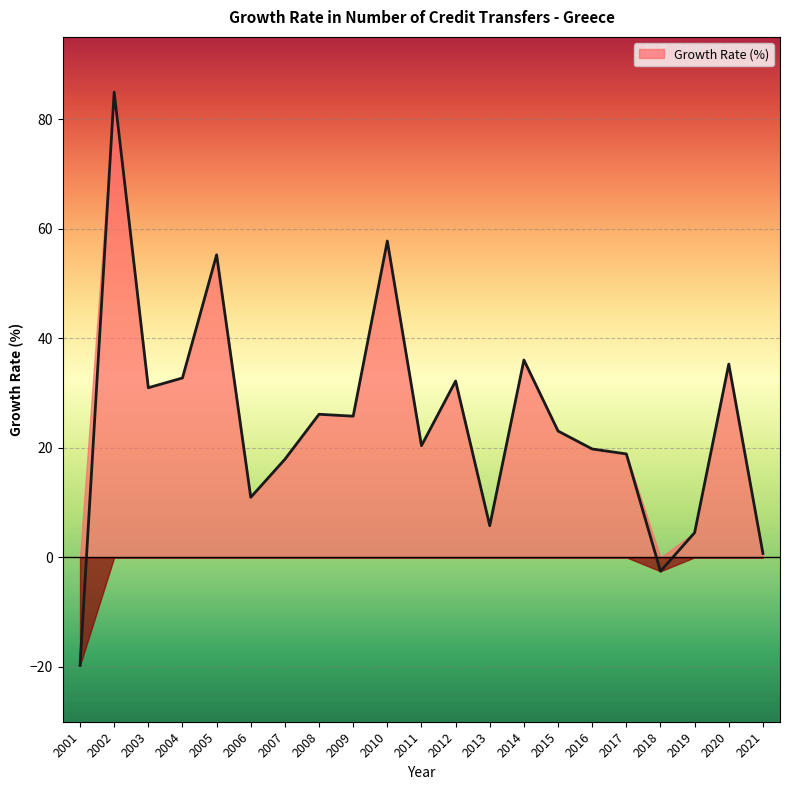

True or false: the data shows 84.9 at 2002.

True